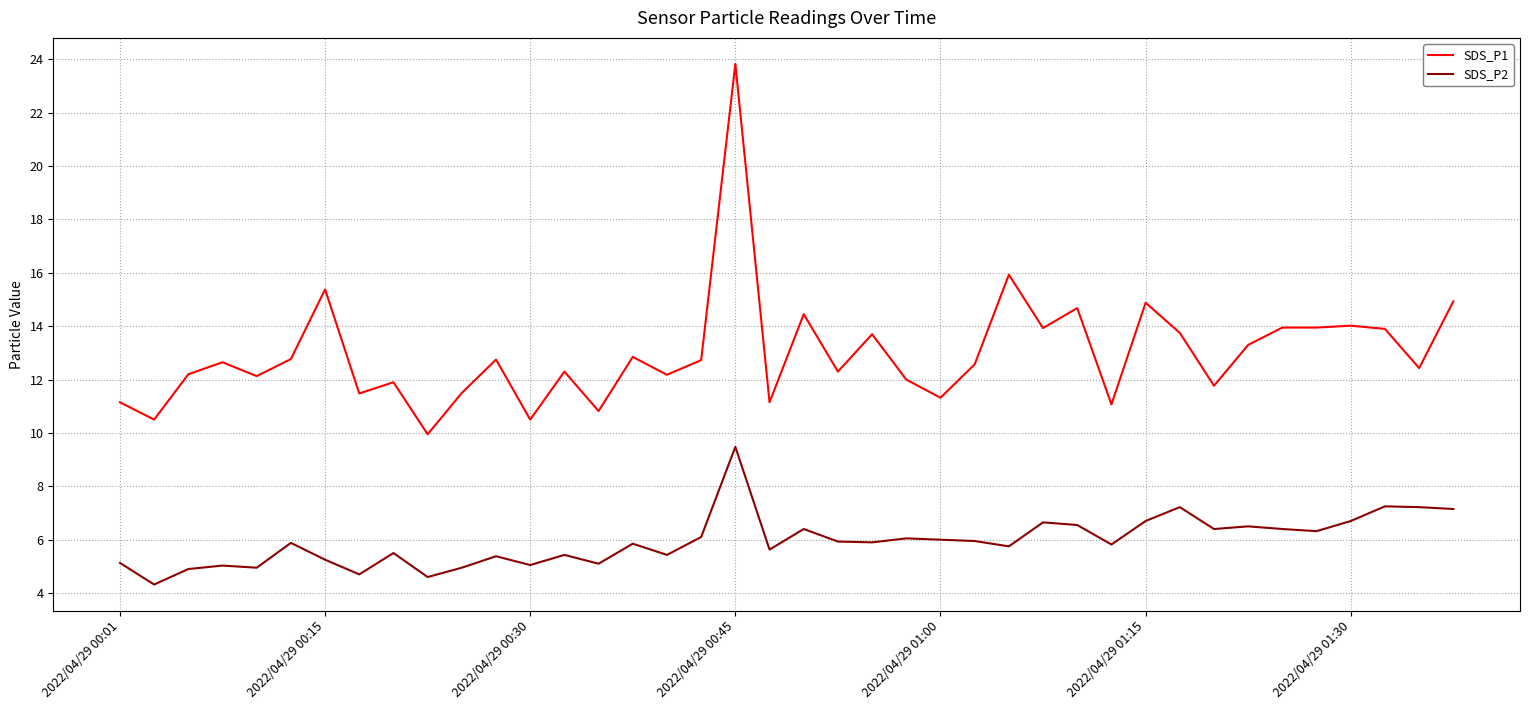

Which series has the widest spread of values?

SDS_P1